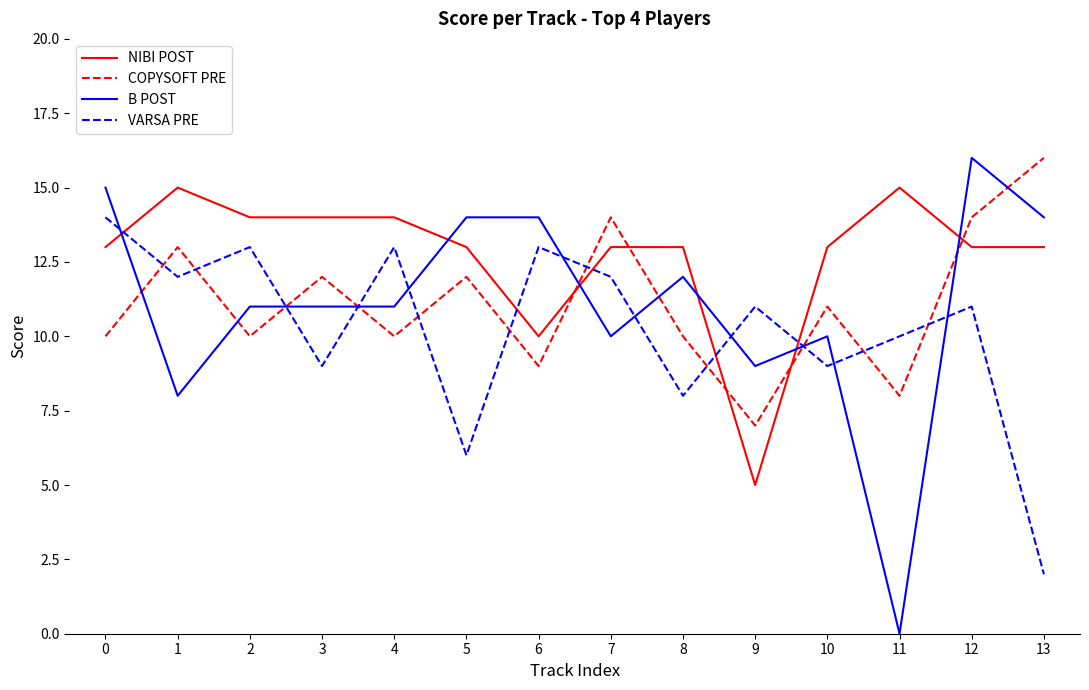

Reading left to right, extract all data points from this chart.

NIBI POST: 0=13	1=15	2=14	3=14	4=14	5=13	6=10	7=13	8=13	9=5	10=13	11=15	12=13	13=13
COPYSOFT PRE: 0=10	1=13	2=10	3=12	4=10	5=12	6=9	7=14	8=10	9=7	10=11	11=8	12=14	13=16
B POST: 0=15	1=8	2=11	3=11	4=11	5=14	6=14	7=10	8=12	9=9	10=10	11=0	12=16	13=14
VARSA PRE: 0=14	1=12	2=13	3=9	4=13	5=6	6=13	7=12	8=8	9=11	10=9	11=10	12=11	13=2